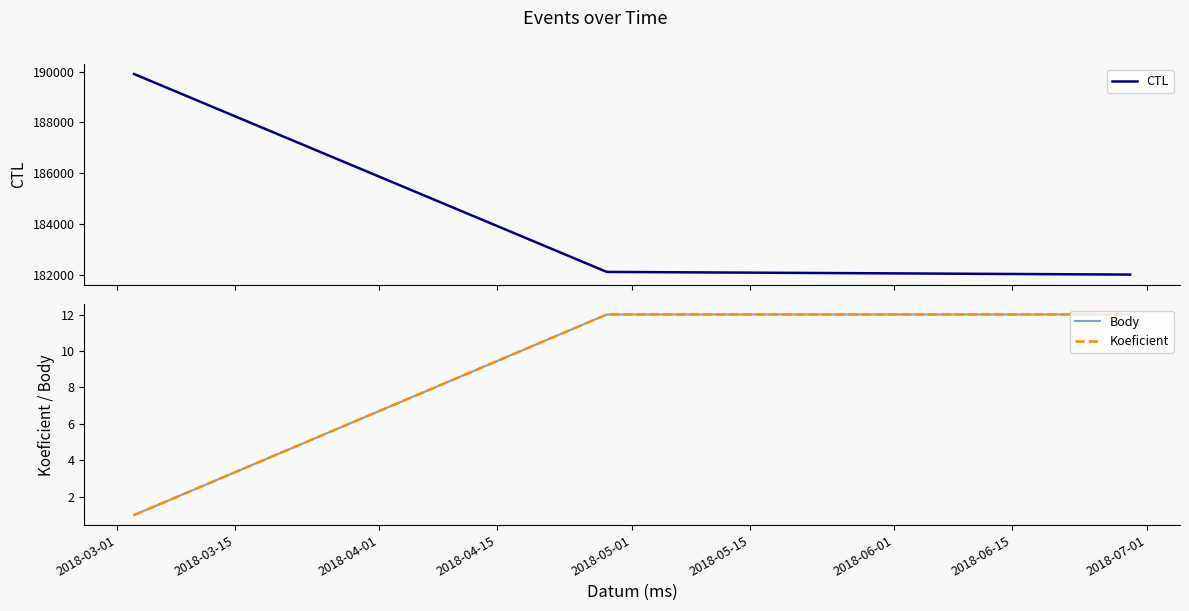

What is the spread (max minus min) of values at 2018-03-01?

189900